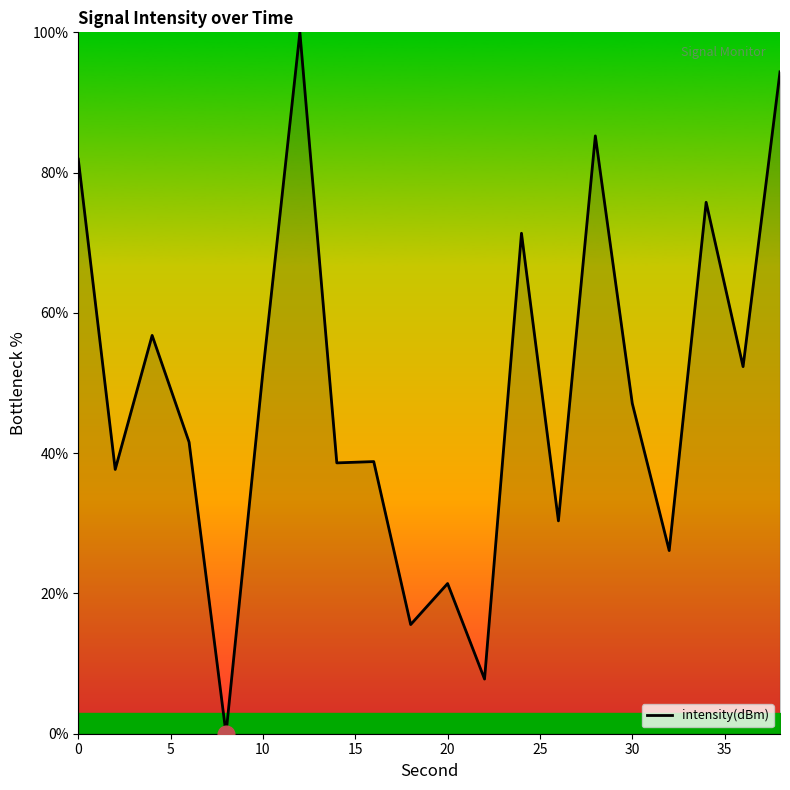

What is the difference between the maximum and minimum values?

100.0